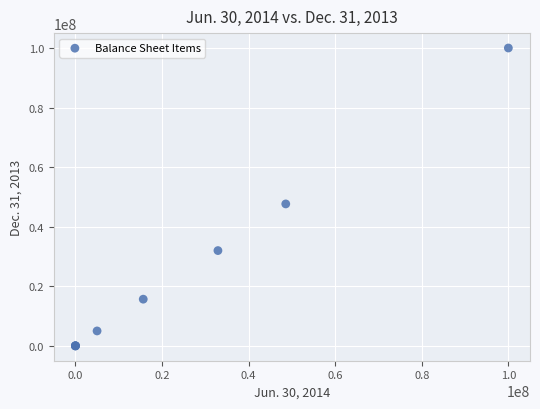

What Y value in the scatter plot is closest to 50000000?

47648102.0